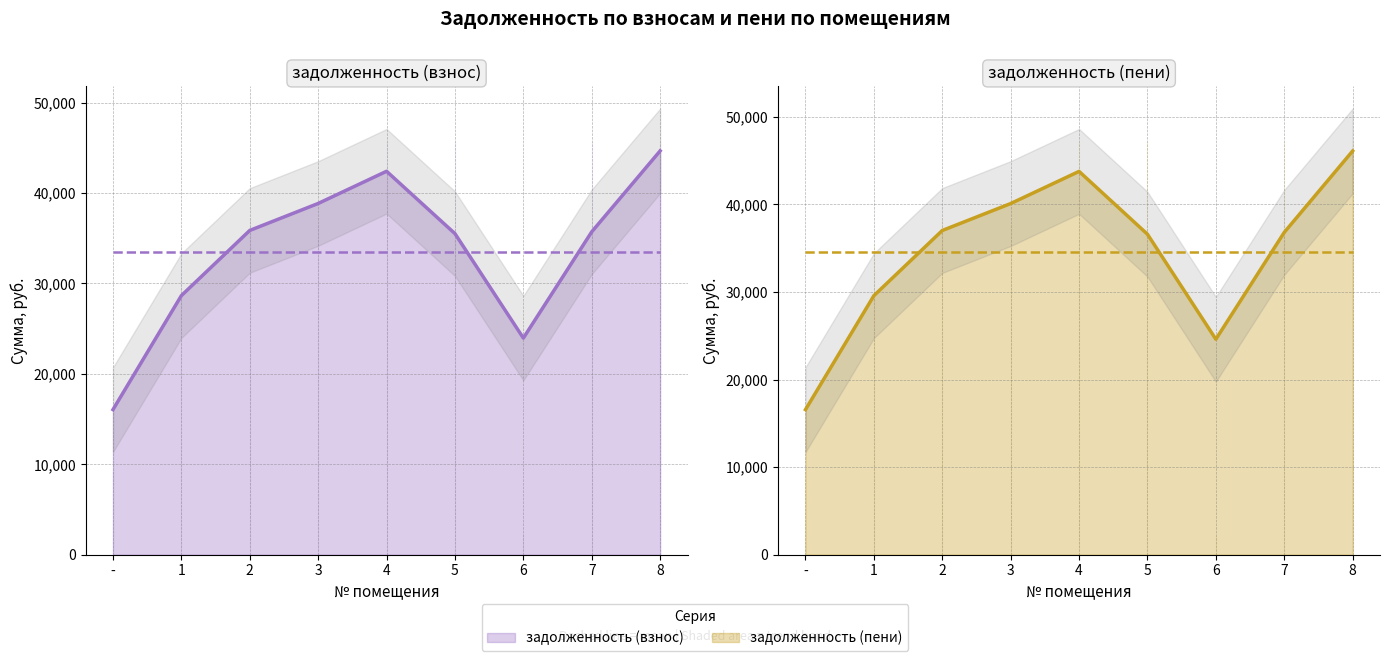

What is the sum of all задолженность (взнос) values?

301606.1